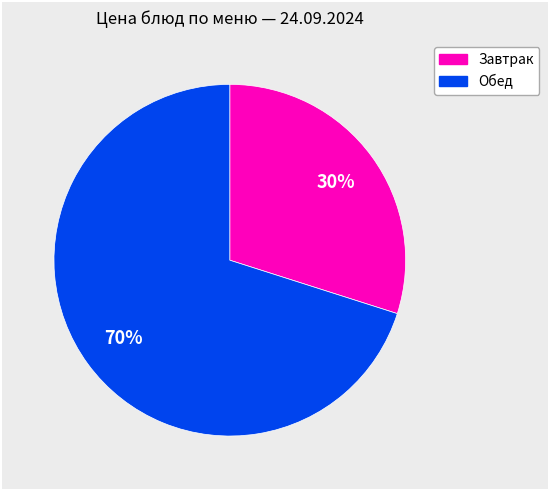

To the nearest percent, what is the average slice percentage?

50%